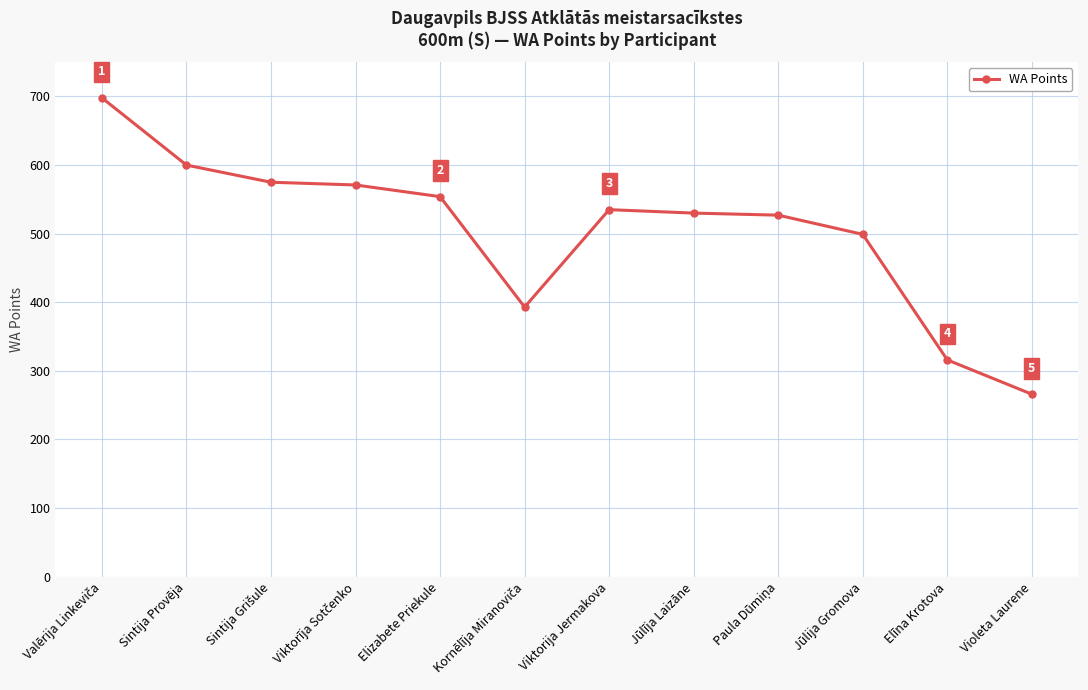

What is the sum of all values?

6064